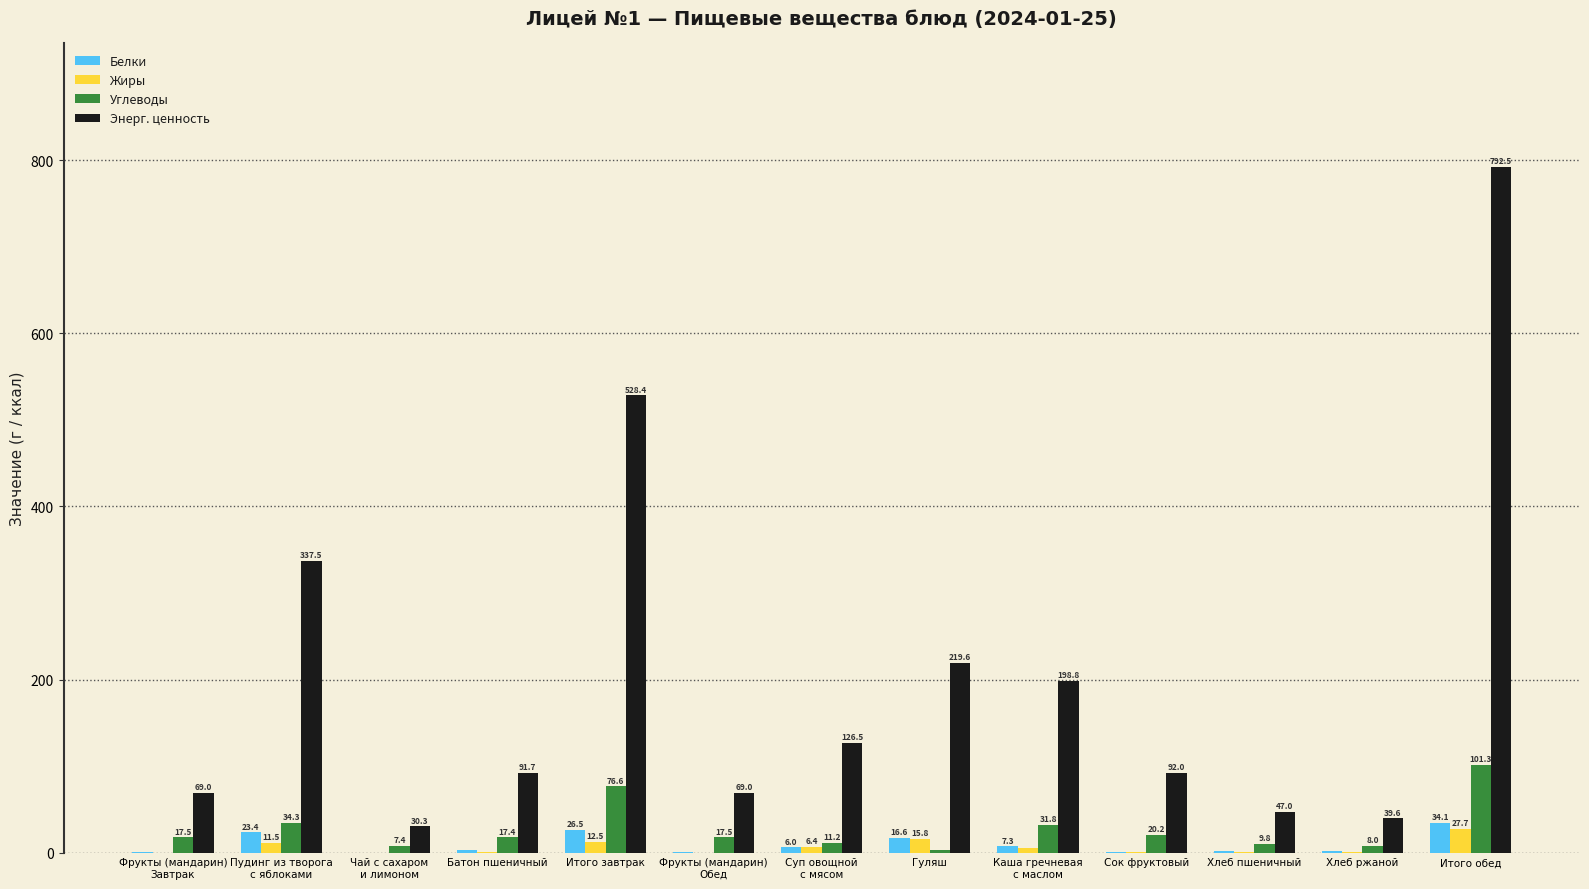

At which label is Белки closest to 17?

Гуляш